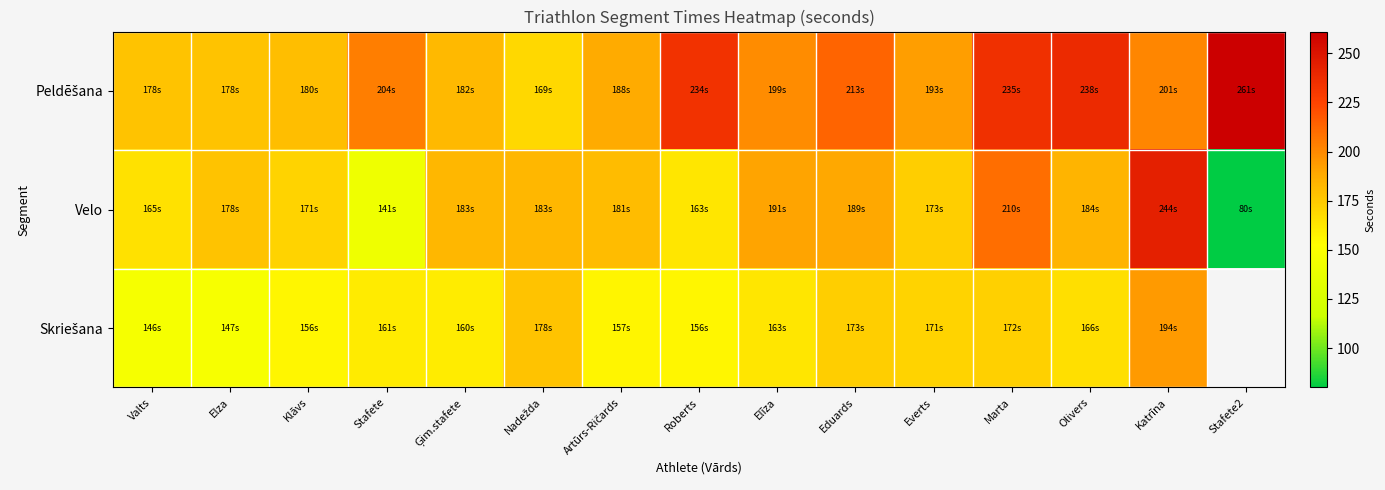

What is the difference between the Velo values at Katrīna and Stafete?

103.0